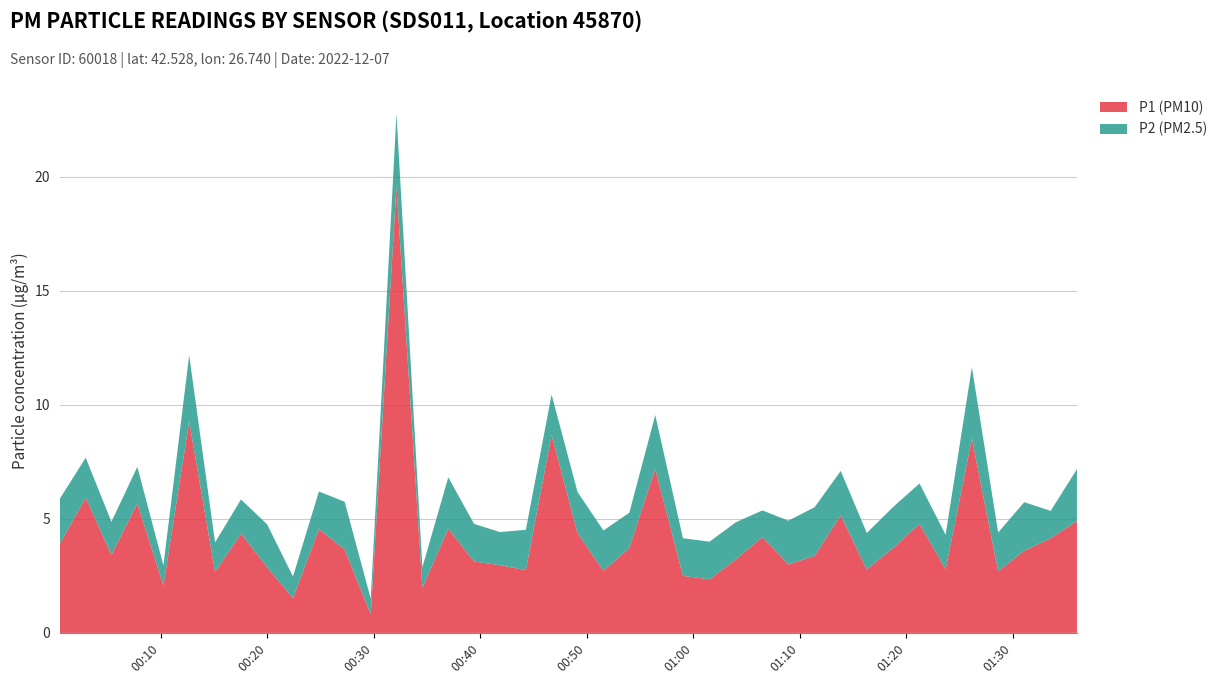

Reading right to left, list all the values displayed in this chart.

P1: 2022-12-07T01:36:01=4.9	2022-12-07T01:33:33=4.2	2022-12-07T01:31:04=3.6	2022-12-07T01:28:37=2.7	2022-12-07T01:26:09=8.5	2022-12-07T01:23:41=2.8	2022-12-07T01:21:14=4.8	2022-12-07T01:18:45=3.7	2022-12-07T01:16:17=2.8	2022-12-07T01:13:50=5.2	2022-12-07T01:11:23=3.4	2022-12-07T01:08:55=3.0	2022-12-07T01:06:29=4.2	2022-12-07T01:03:59=3.2	2022-12-07T01:01:31=2.4	2022-12-07T00:59:01=2.5	2022-12-07T00:56:25=7.2	2022-12-07T00:53:59=3.7	2022-12-07T00:51:33=2.7	2022-12-07T00:49:07=4.4	2022-12-07T00:46:41=8.7	2022-12-07T00:44:16=2.8	2022-12-07T00:41:50=3.0	2022-12-07T00:39:24=3.1	2022-12-07T00:36:59=4.6	2022-12-07T00:34:33=2.0	2022-12-07T00:32:07=19.6	2022-12-07T00:29:42=0.8	2022-12-07T00:27:15=3.6	2022-12-07T00:24:50=4.5	2022-12-07T00:22:24=1.5	2022-12-07T00:19:58=2.9	2022-12-07T00:17:31=4.3	2022-12-07T00:15:05=2.7	2022-12-07T00:12:39=9.3	2022-12-07T00:10:14=2.1	2022-12-07T00:07:47=5.7	2022-12-07T00:05:21=3.4	2022-12-07T00:02:56=5.9	2022-12-07T00:00:30=3.9
P2: 2022-12-07T01:36:01=2.3	2022-12-07T01:33:33=1.2	2022-12-07T01:31:04=2.1	2022-12-07T01:28:37=1.7	2022-12-07T01:26:09=3.1	2022-12-07T01:23:41=1.5	2022-12-07T01:21:14=1.8	2022-12-07T01:18:45=1.8	2022-12-07T01:16:17=1.6	2022-12-07T01:13:50=1.9	2022-12-07T01:11:23=2.1	2022-12-07T01:08:55=1.9	2022-12-07T01:06:29=1.2	2022-12-07T01:03:59=1.6	2022-12-07T01:01:31=1.6	2022-12-07T00:59:01=1.6	2022-12-07T00:56:25=2.4	2022-12-07T00:53:59=1.6	2022-12-07T00:51:33=1.8	2022-12-07T00:49:07=1.8	2022-12-07T00:46:41=1.8	2022-12-07T00:44:16=1.8	2022-12-07T00:41:50=1.4	2022-12-07T00:39:24=1.6	2022-12-07T00:36:59=2.2	2022-12-07T00:34:33=0.9	2022-12-07T00:32:07=3.2	2022-12-07T00:29:42=0.7	2022-12-07T00:27:15=2.1	2022-12-07T00:24:50=1.6	2022-12-07T00:22:24=0.9	2022-12-07T00:19:58=1.9	2022-12-07T00:17:31=1.5	2022-12-07T00:15:05=1.3	2022-12-07T00:12:39=2.9	2022-12-07T00:10:14=0.9	2022-12-07T00:07:47=1.6	2022-12-07T00:05:21=1.4	2022-12-07T00:02:56=1.8	2022-12-07T00:00:30=2.0